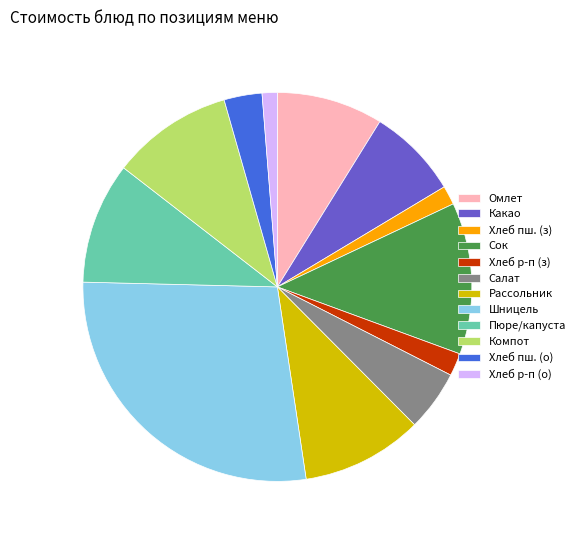

Which has a higher value, Сок or Какао?

Сок